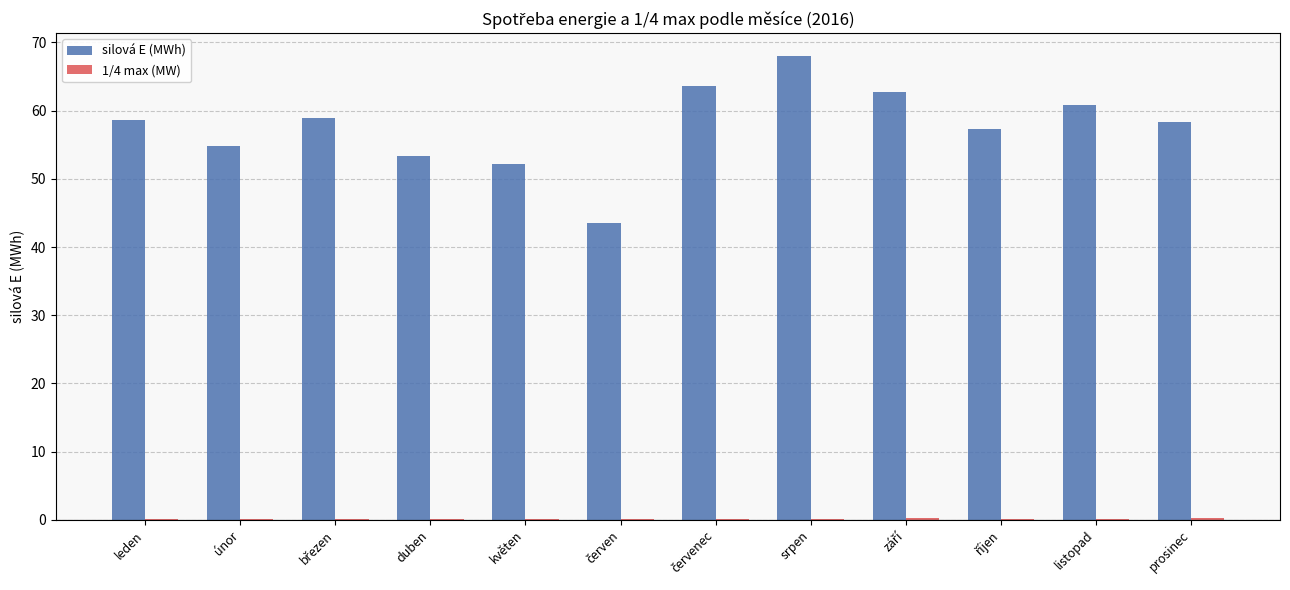

Which category has the highest value in the silová E (MWh) series?

srpen